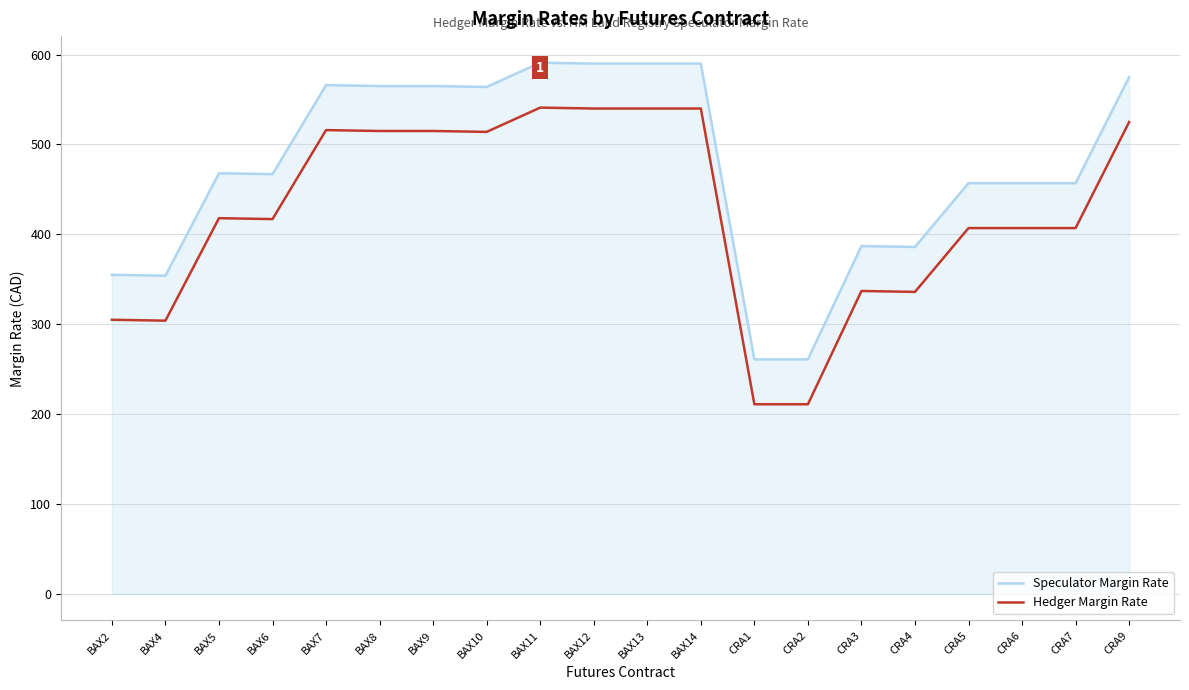

True or false: Speculator Margin Rate and Hedger Margin Rate intersect in this chart.

False